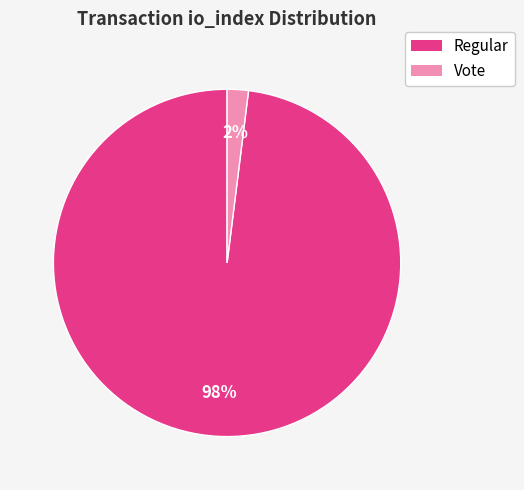

To the nearest percent, what is the difference between the largest and smallest slice percentages?

96%